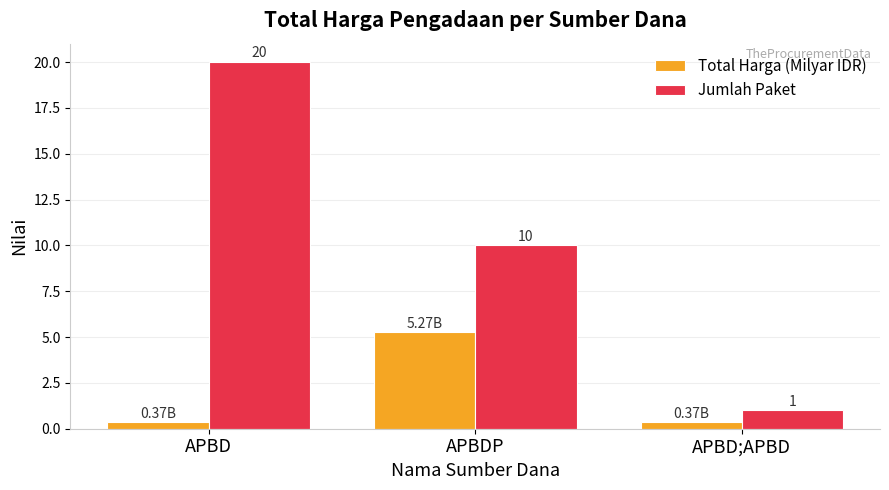

At which category is the sum across all series the highest?

APBD